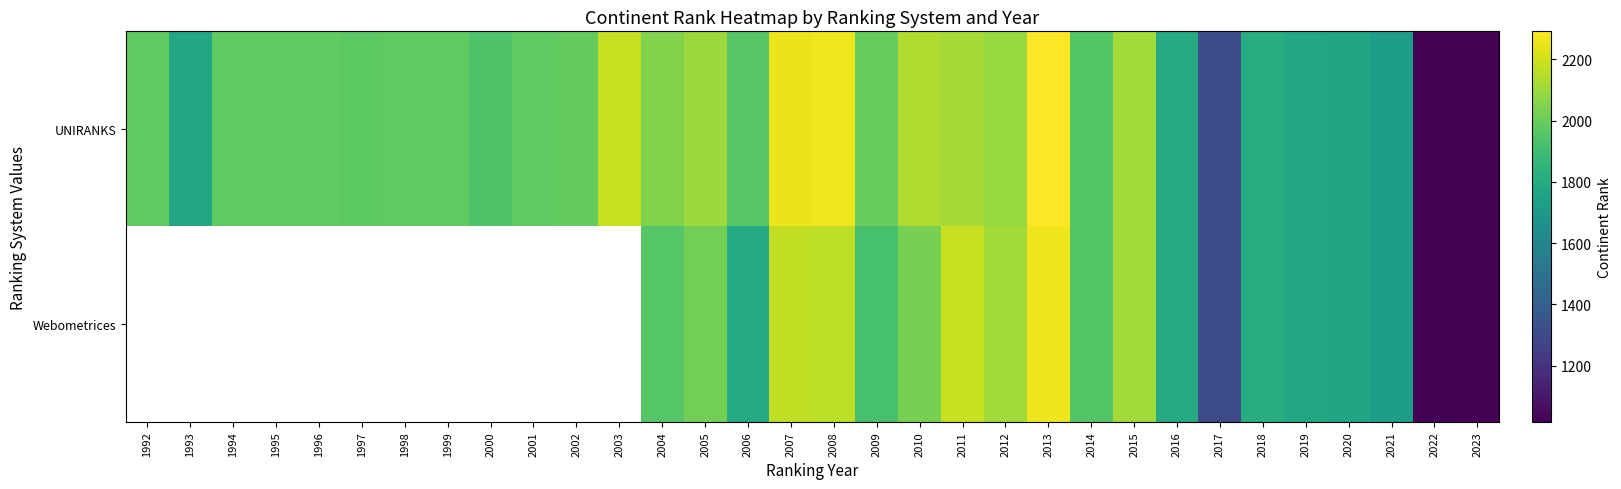

Where does the Webometrices series first go above 1730?

2004